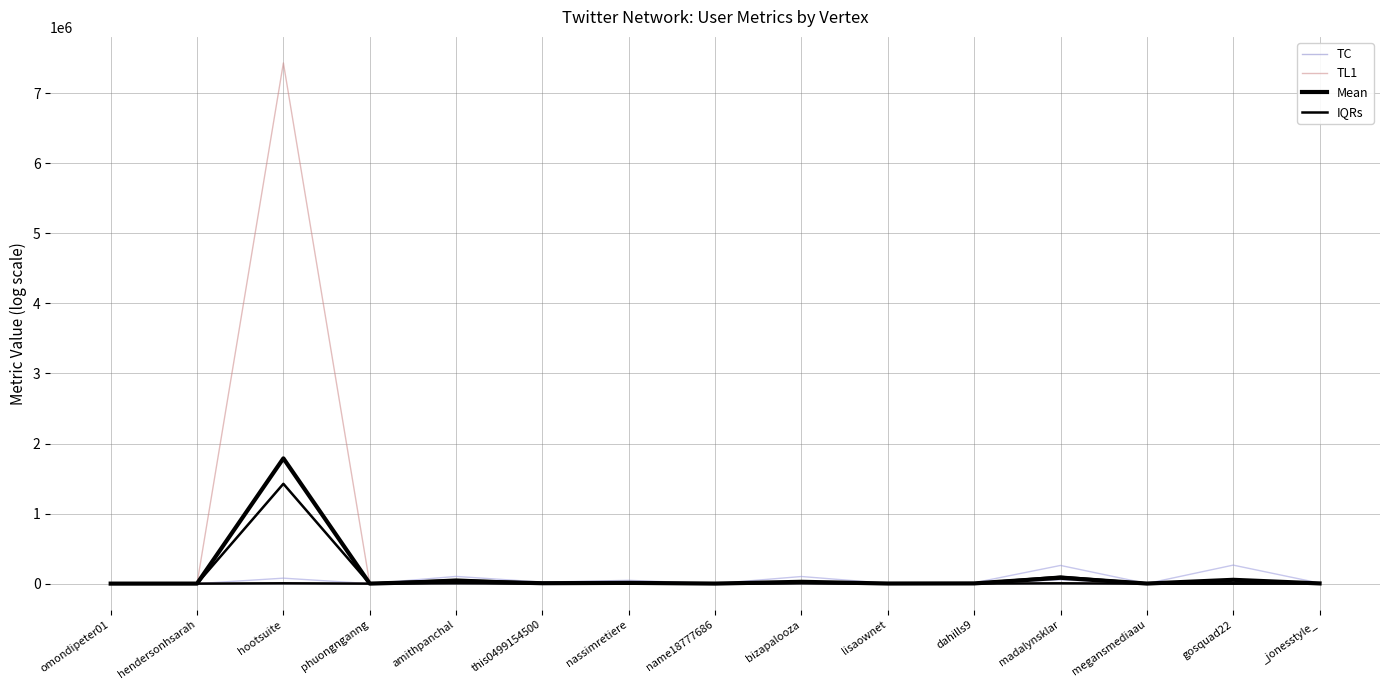

Reading right to left, extract all data points from this chart.

TC: _jonesstyle_=2666.0	gosquad22=0.0	megansmediaau=450.0	madalynsklar=54725.0	dahills9=1135.0	lisaownet=339.0	bizapalooza=11081.0	name18777686=6.0	nassimretiere=857.0	this0499154500=664.0	amithpanchal=6901.0	phuongnganng=263.0	hootsuite=1425048.0	hendersonhsarah=3.0	omondipeter01=340.0
TL1: _jonesstyle_=1377.0	gosquad22=3292.0	megansmediaau=88.0	madalynsklar=99672.0	dahills9=622.0	lisaownet=201.0	bizapalooza=12185.0	name18777686=0.0	nassimretiere=177.0	this0499154500=349.0	amithpanchal=56767.0	phuongnganng=11.0	hootsuite=7431537.0	hendersonhsarah=3.0	omondipeter01=66.0
Mean: _jonesstyle_=3254.0	gosquad22=54448.8	megansmediaau=1378.8	madalynsklar=83762.6	dahills9=3427.3	lisaownet=1785.8	bizapalooza=25928.0	name18777686=954.6	nassimretiere=11099.9	this0499154500=6120.1	amithpanchal=34353.8	phuongnganng=719.6	hootsuite=1787971.5	hendersonhsarah=677.1	omondipeter01=360.2
IQRs: _jonesstyle_=1377.0	gosquad22=2.0	megansmediaau=88.0	madalynsklar=4645.8	dahills9=622.0	lisaownet=201.0	bizapalooza=4645.8	name18777686=1.0	nassimretiere=177.0	this0499154500=349.0	amithpanchal=4884.0	phuongnganng=11.0	hootsuite=5012.5	hendersonhsarah=3.0	omondipeter01=1.0